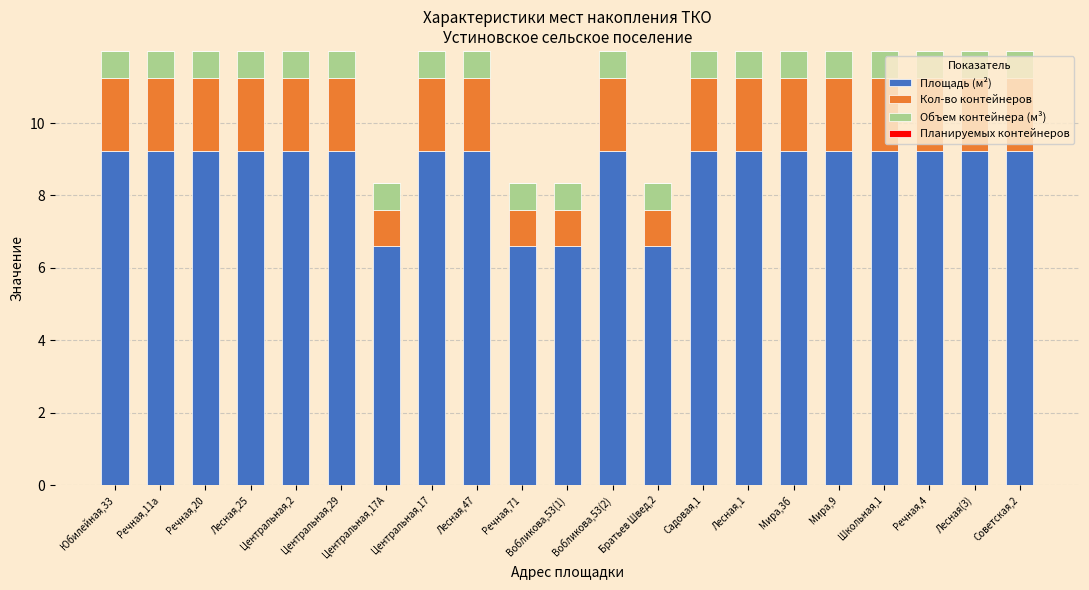

What is the minimum value for Площадь (м²)?

6.6